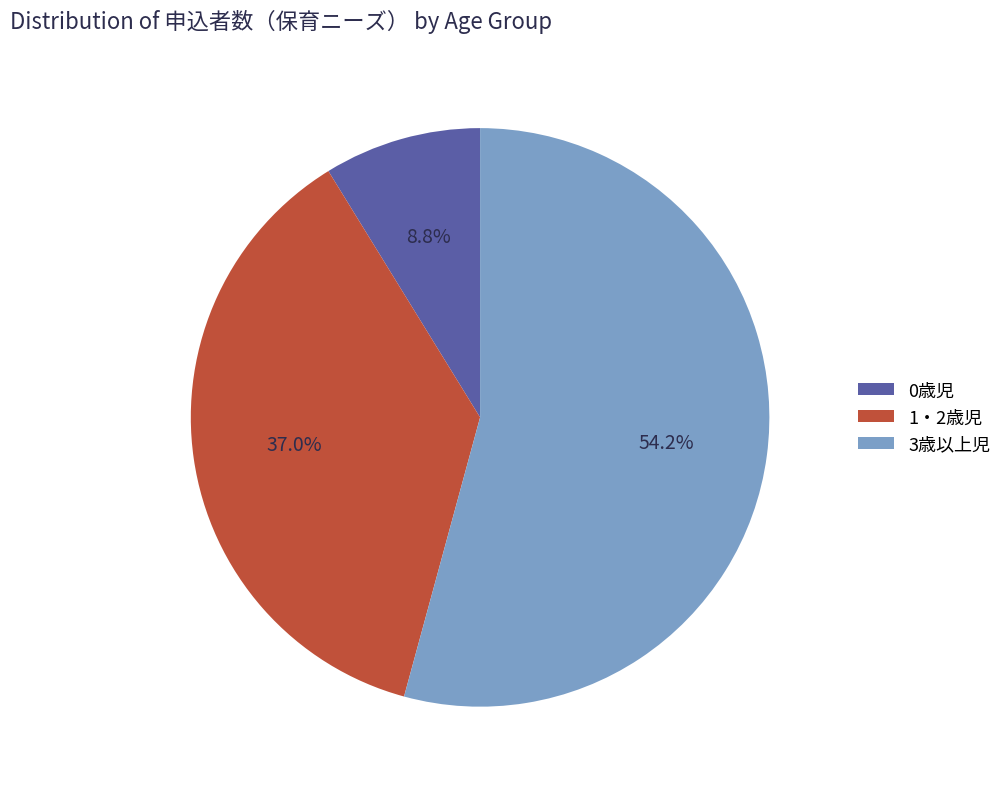

Which slice is the smallest?

0歳児